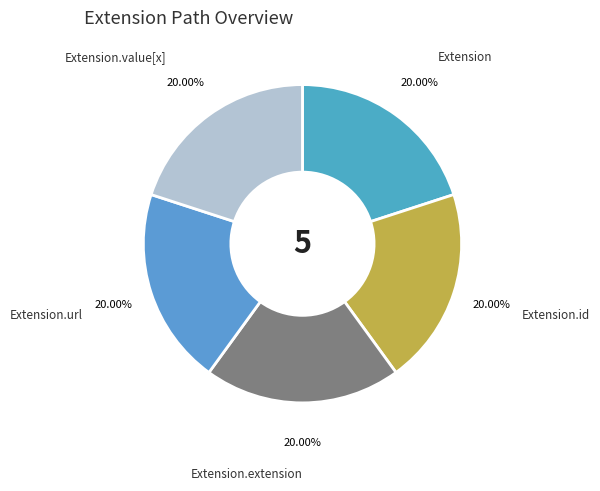

Combined, do Extension.extension and Extension.id account for over 50%?

No